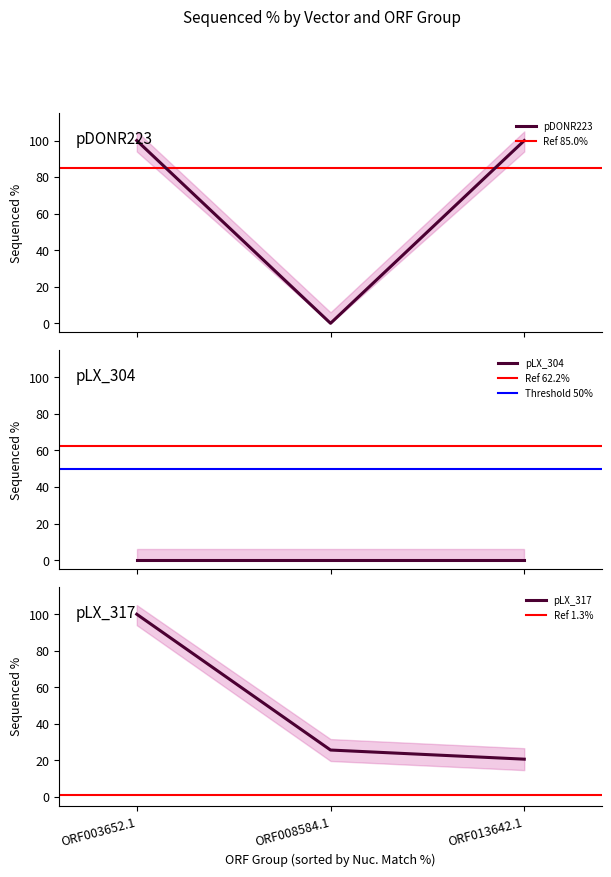

Which series has the largest range (max minus min)?

pDONR223